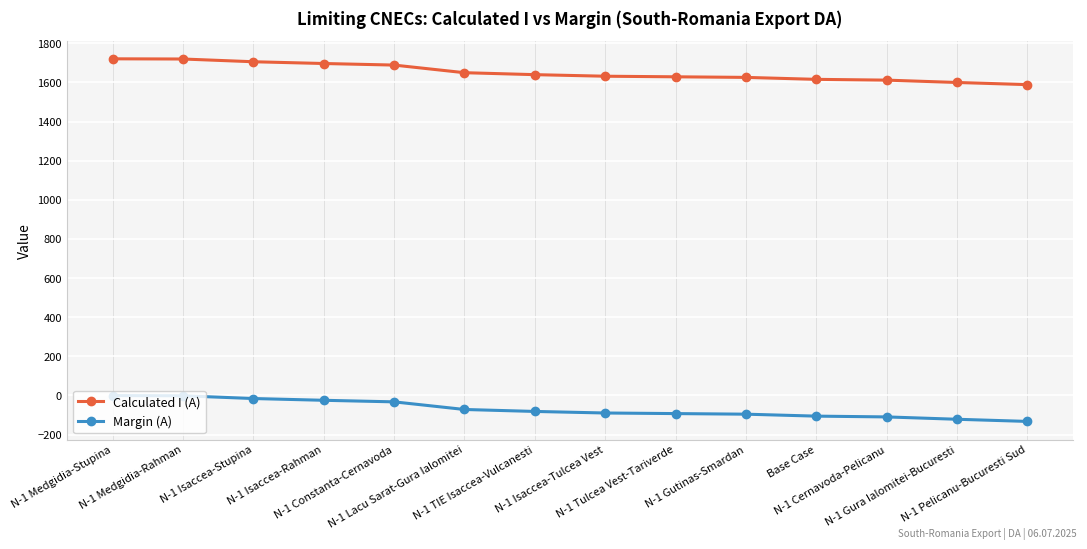

Rank the series at N-1 Medgidia-Stupina from lowest to highest value.

Margin (A), Calculated I (A)